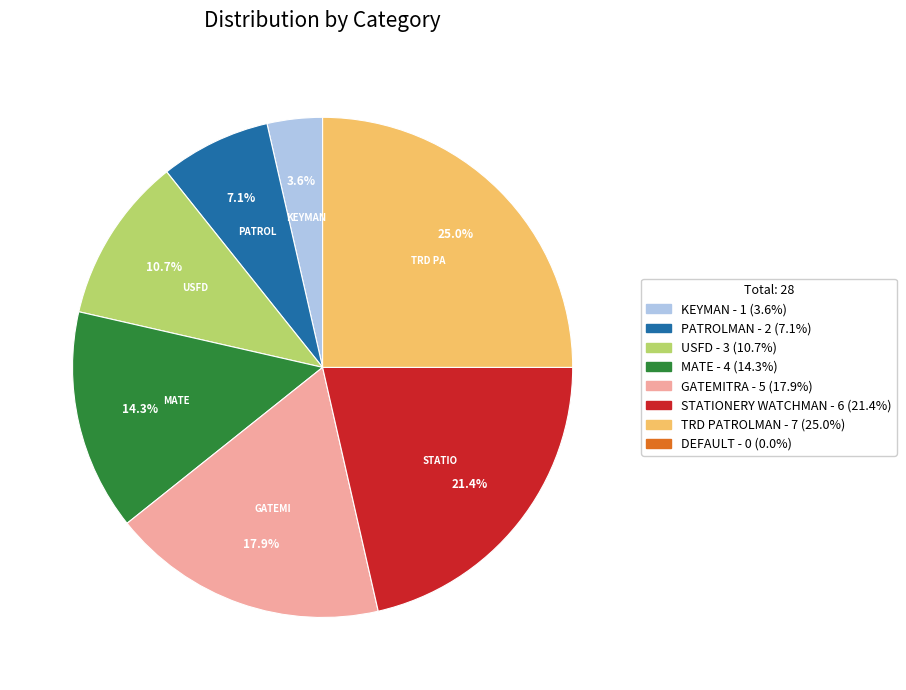

Does any single category account for the majority?

No